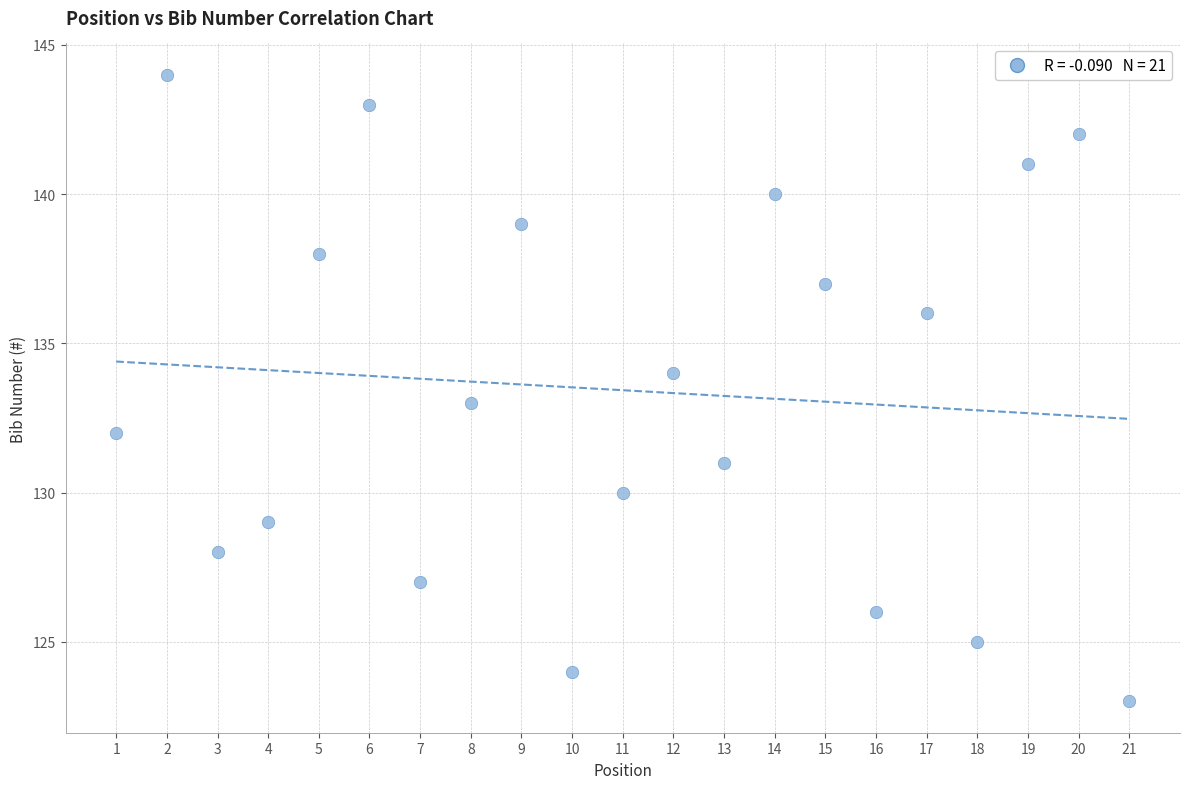

What is the range of Y values (max minus min)?

21